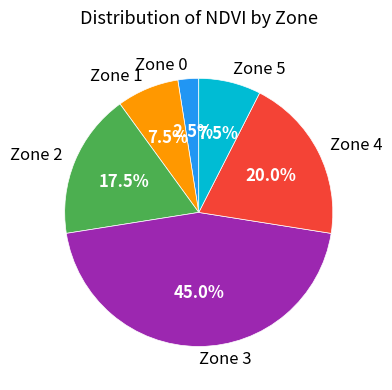

Which slice is the smallest?

Zone 0